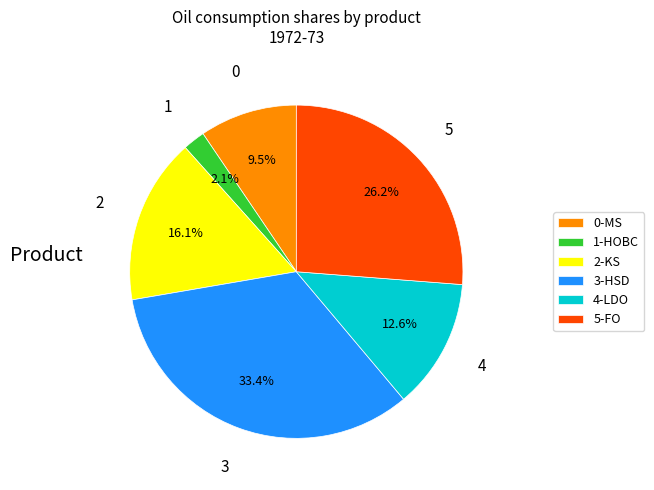

Which slice is the smallest?

1-HOBC